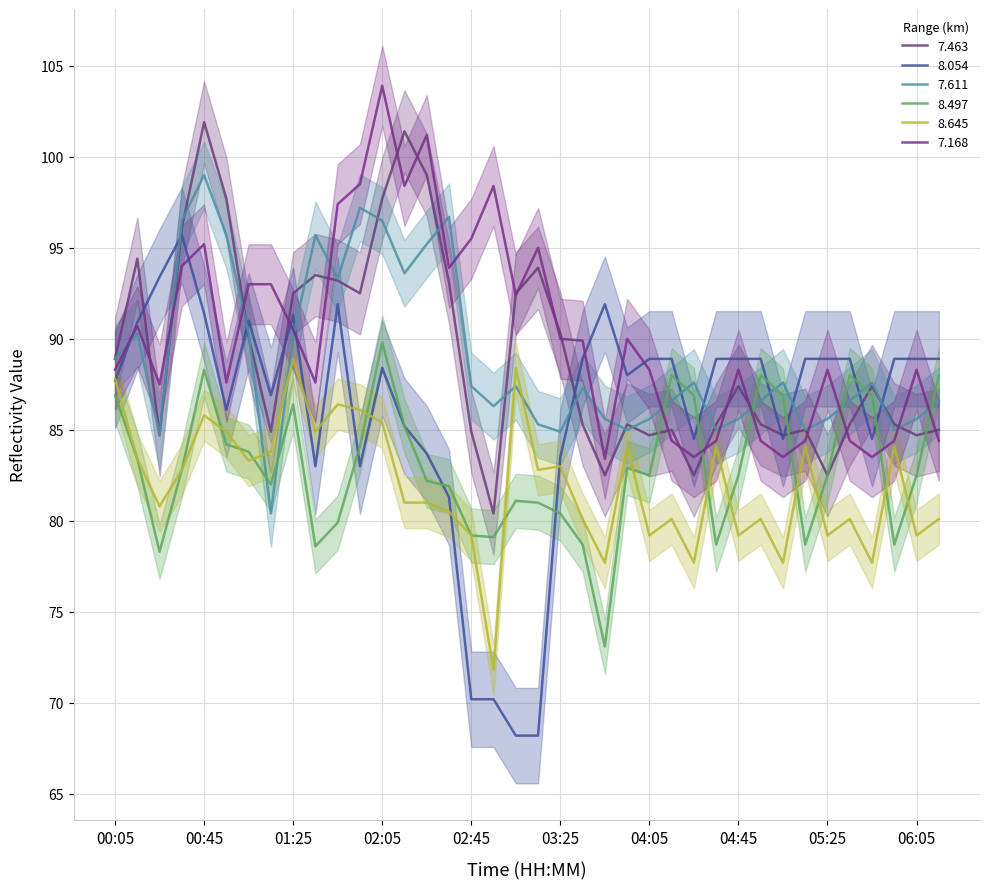

What is the highest value of the 8.054 series?

95.7